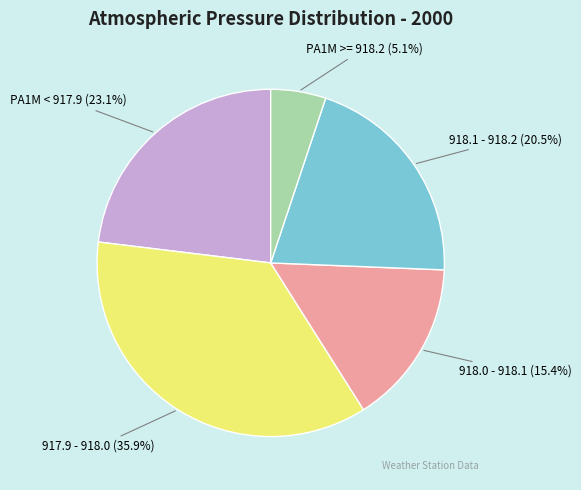

Is there a majority slice in this chart?

No